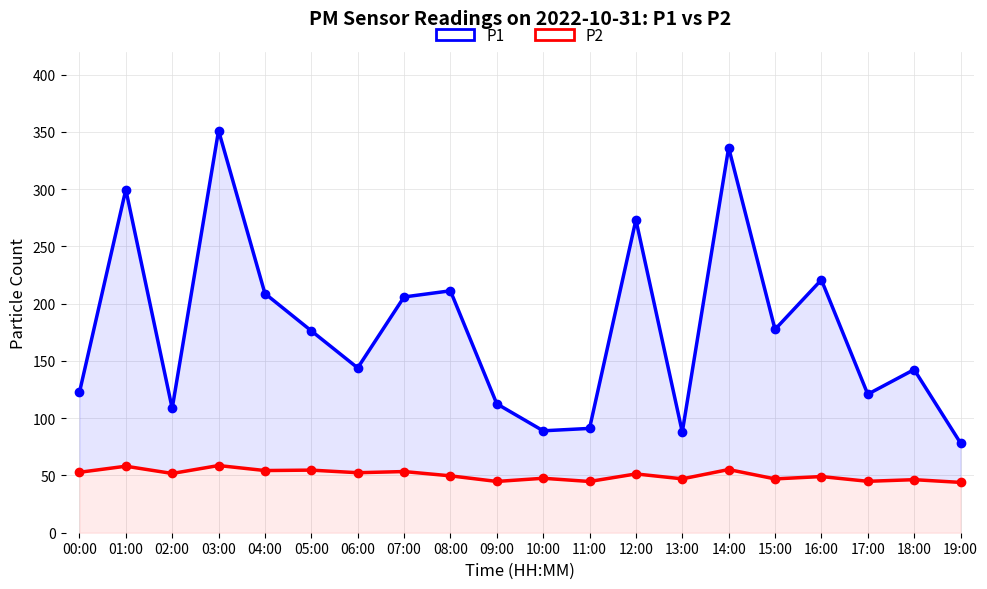

Count the number of categories in the chart.

20